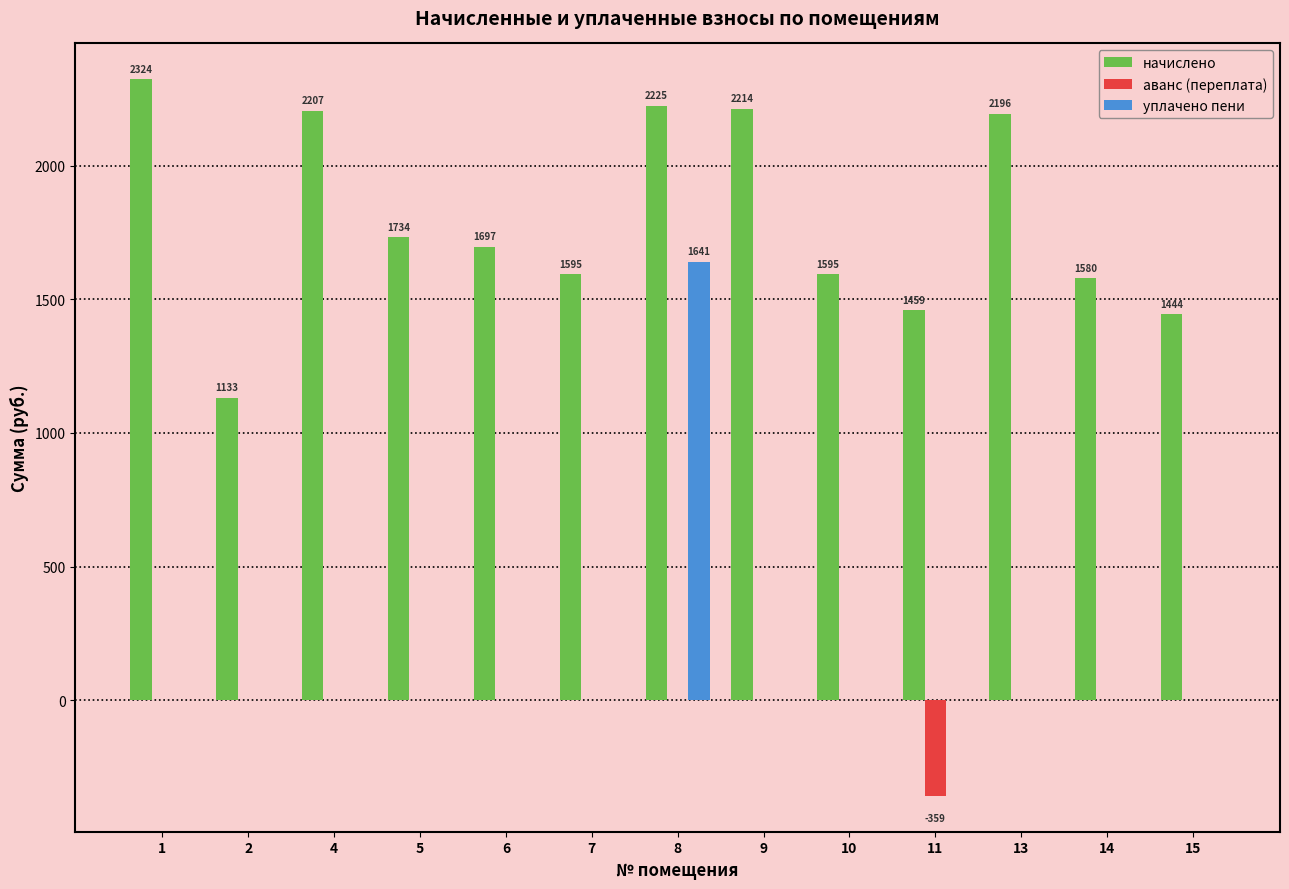

Which series has the largest total across all categories?

начислено